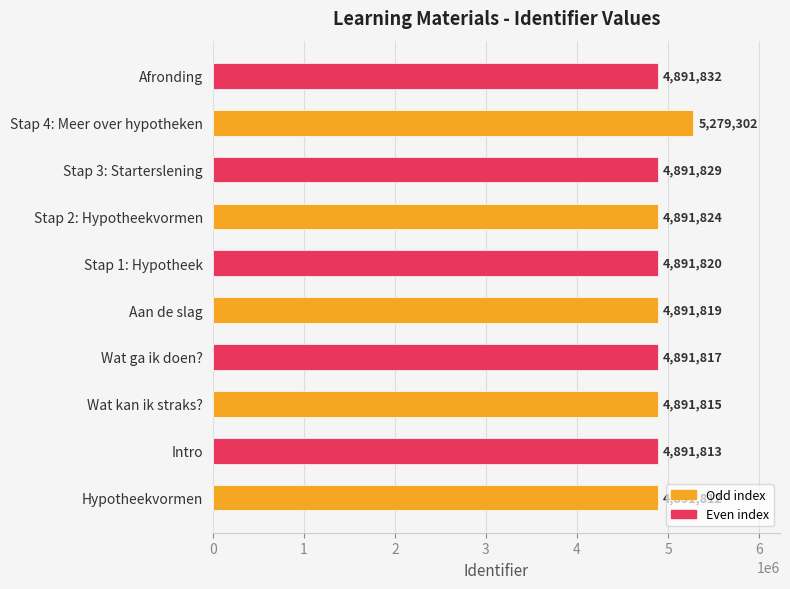

Rank the categories by value from lowest to highest.

Hypotheekvormen, Intro, Wat kan ik straks?, Wat ga ik doen?, Aan de slag, Stap 1: Hypotheek, Stap 2: Hypotheekvormen, Stap 3: Starterslening, Afronding, Stap 4: Meer over hypotheken